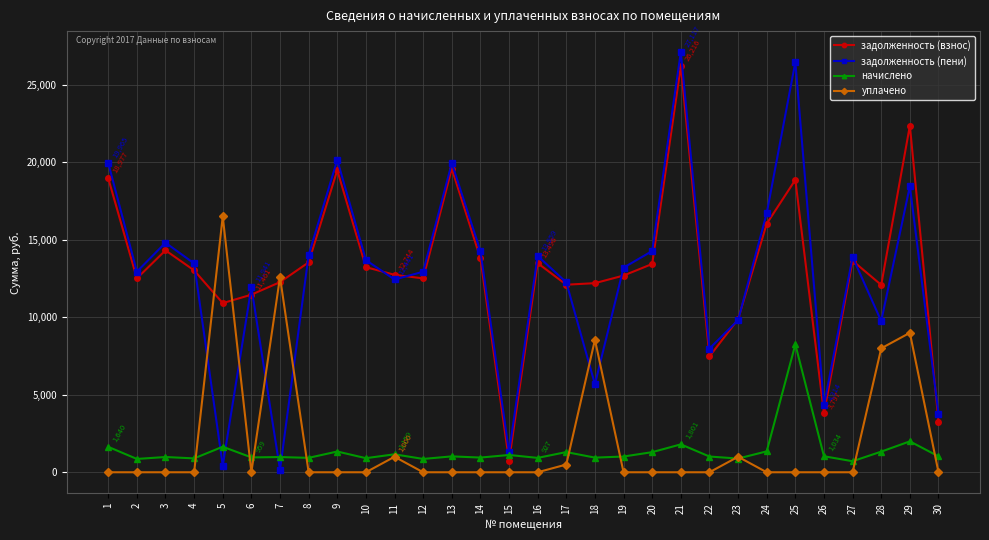

What is the spread (max minus min) of values at 30?

3788.6